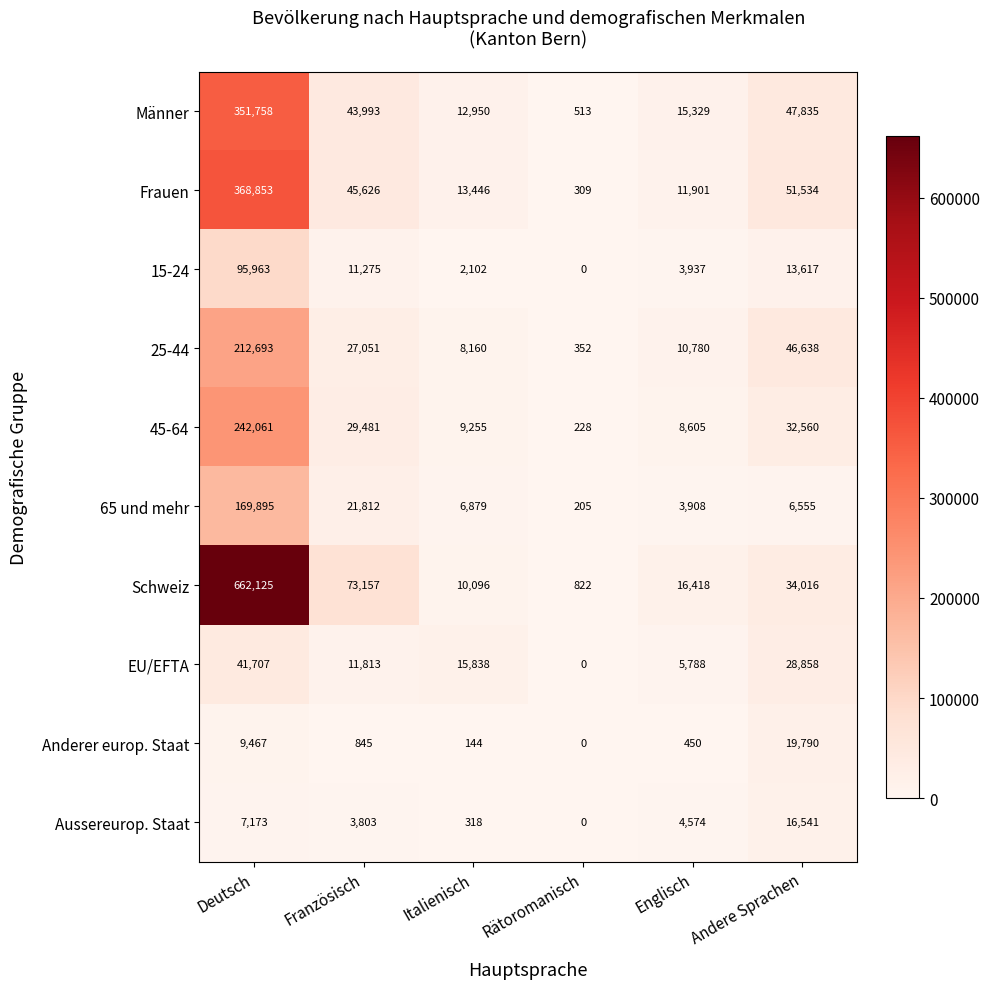

At which category does the chart reach its minimum across all series?

Rätoromanisch